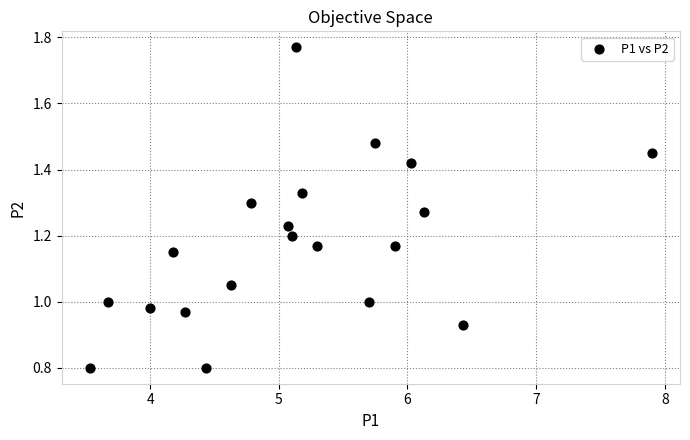

What is the range of X values (max minus min)?

4.4